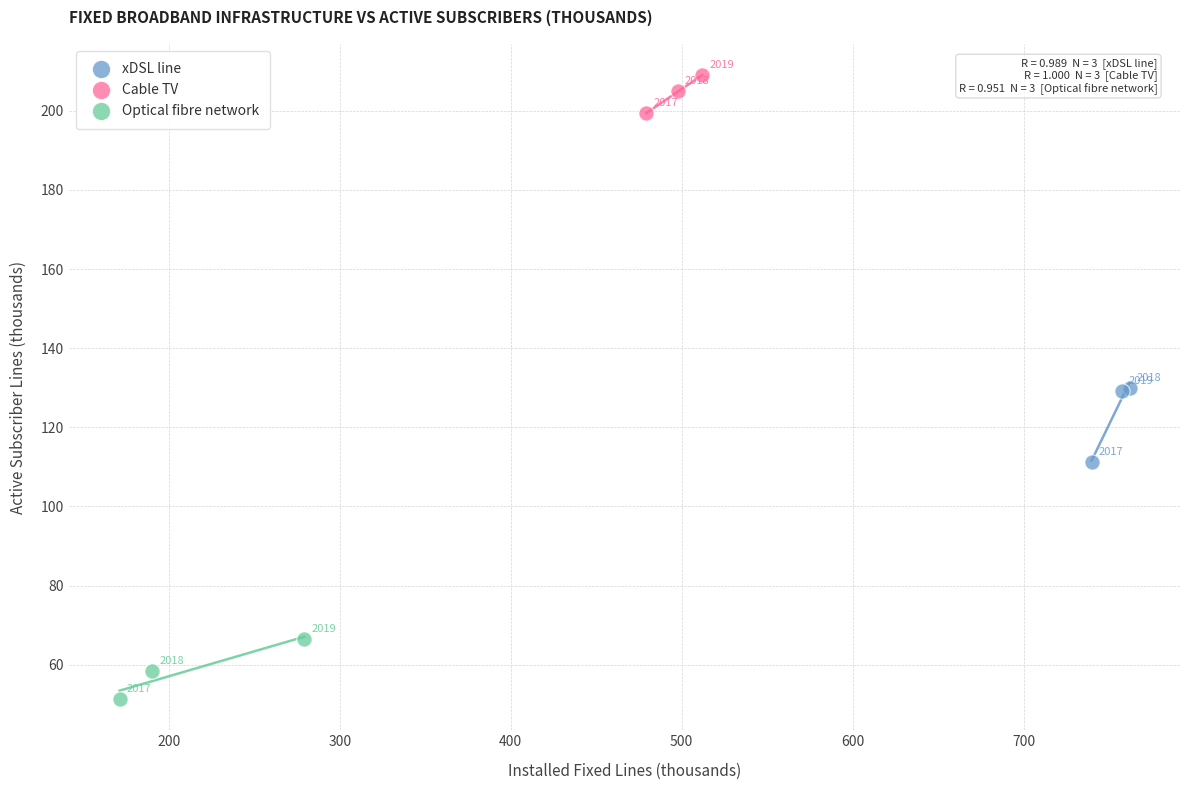

Which series has the largest Y range (max minus min)?

xDSL line